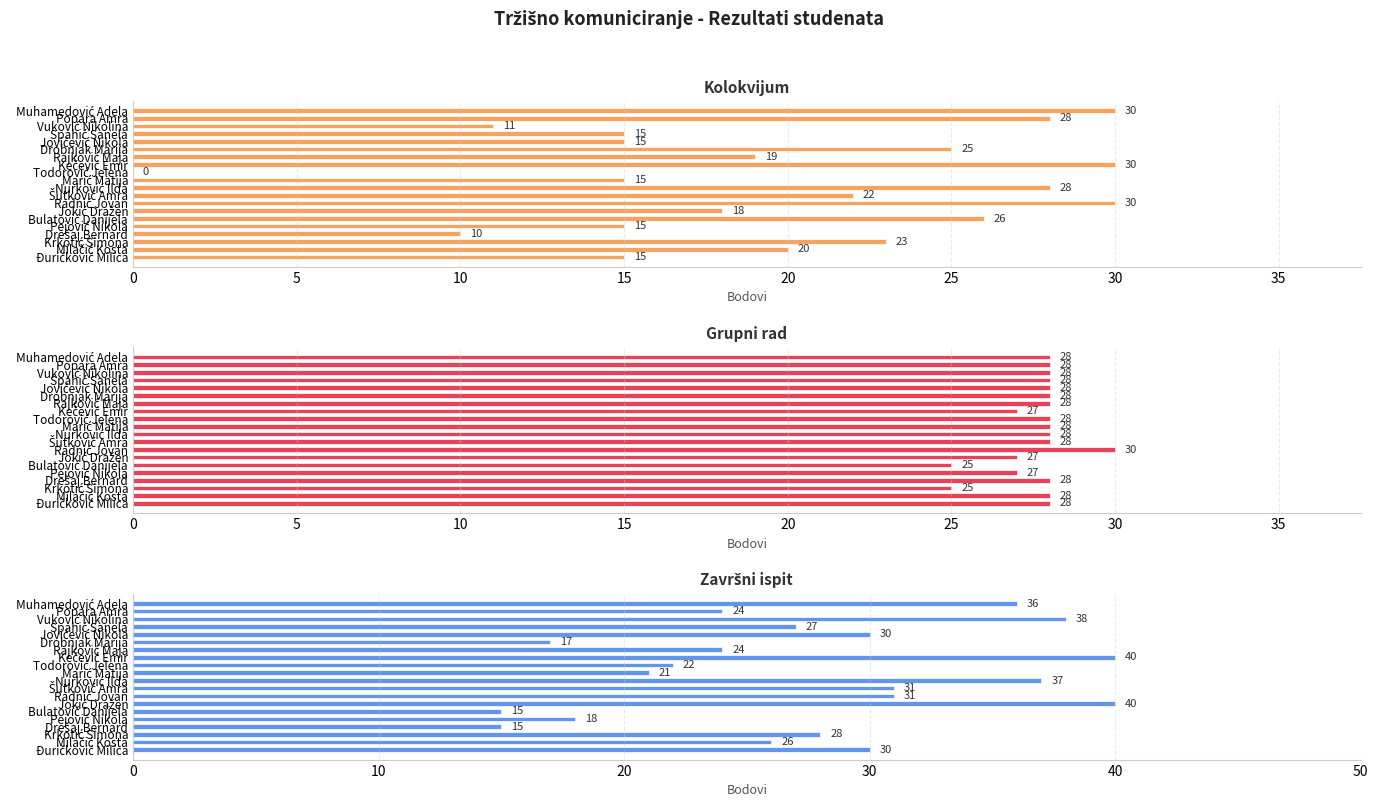

Reading left to right, transcribe all the data shown in this chart.

Kolokvijum: 30	28	11	15	15	25	19	30	0	15	28	22	30	18	26	15	10	23	20	15
Grupni rad: 28	28	28	28	28	28	28	27	28	28	28	28	30	27	25	27	28	25	28	28
Završni ispit: 36	24	38	27	30	17	24	40	22	21	37	31	31	40	15	18	15	28	26	30